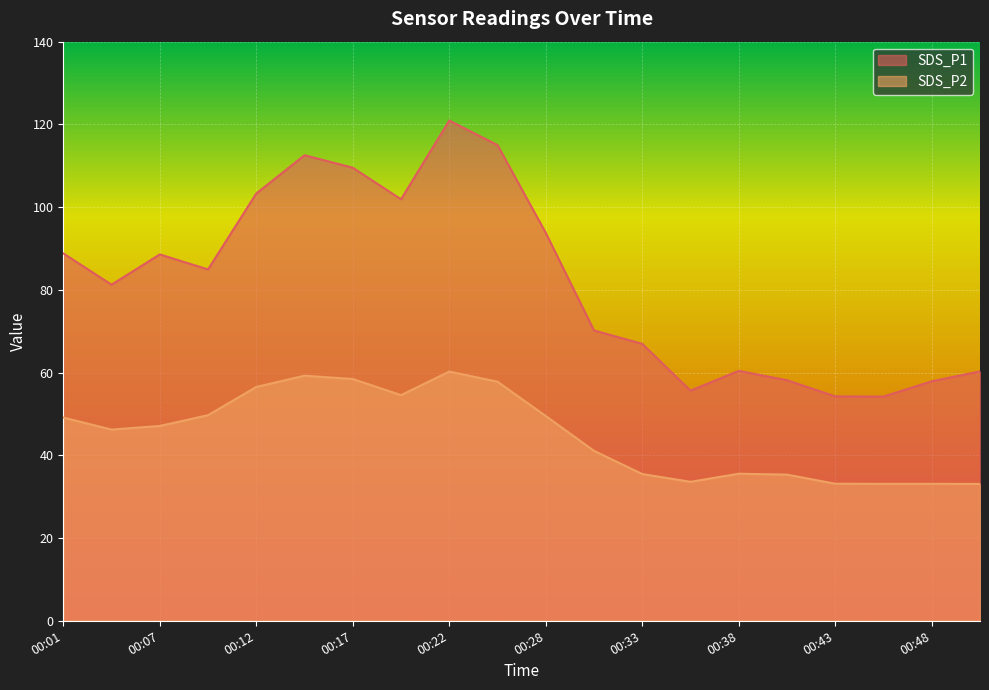

Reading left to right, transcribe all the data shown in this chart.

SDS_P1: 00:01=88.8	00:04=81.2	00:07=88.6	00:09=84.9	00:12=103.3	00:14=112.5	00:17=109.5	00:20=101.9	00:22=120.9	00:25=115.0	00:28=93.8	00:30=70.2	00:33=67.0	00:35=55.6	00:38=60.4	00:40=58.1	00:43=54.2	00:45=54.2	00:48=57.9	00:51=60.3
SDS_P2: 00:01=49.1	00:04=46.2	00:07=47.1	00:09=49.7	00:12=56.5	00:14=59.2	00:17=58.5	00:20=54.5	00:22=60.2	00:25=57.8	00:28=49.5	00:30=41.1	00:33=35.5	00:35=33.6	00:38=35.5	00:40=35.3	00:43=33.1	00:45=33.1	00:48=33.1	00:51=33.1